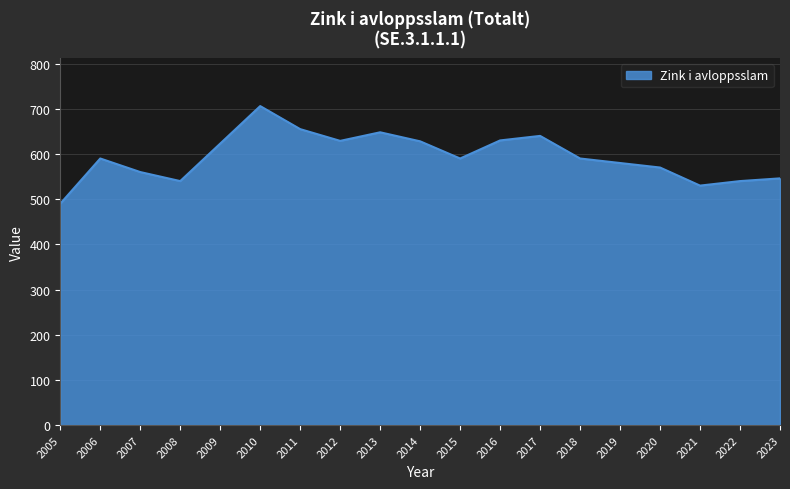

True or false: the data shows 333 at 2013.

False